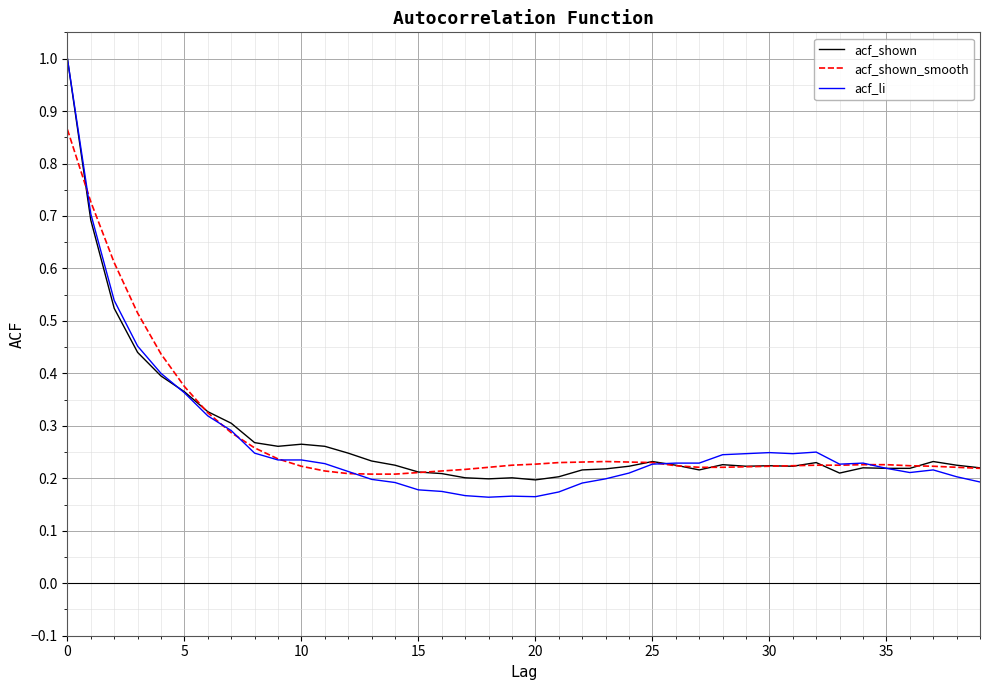

Which series has the largest range (max minus min)?

acf_li